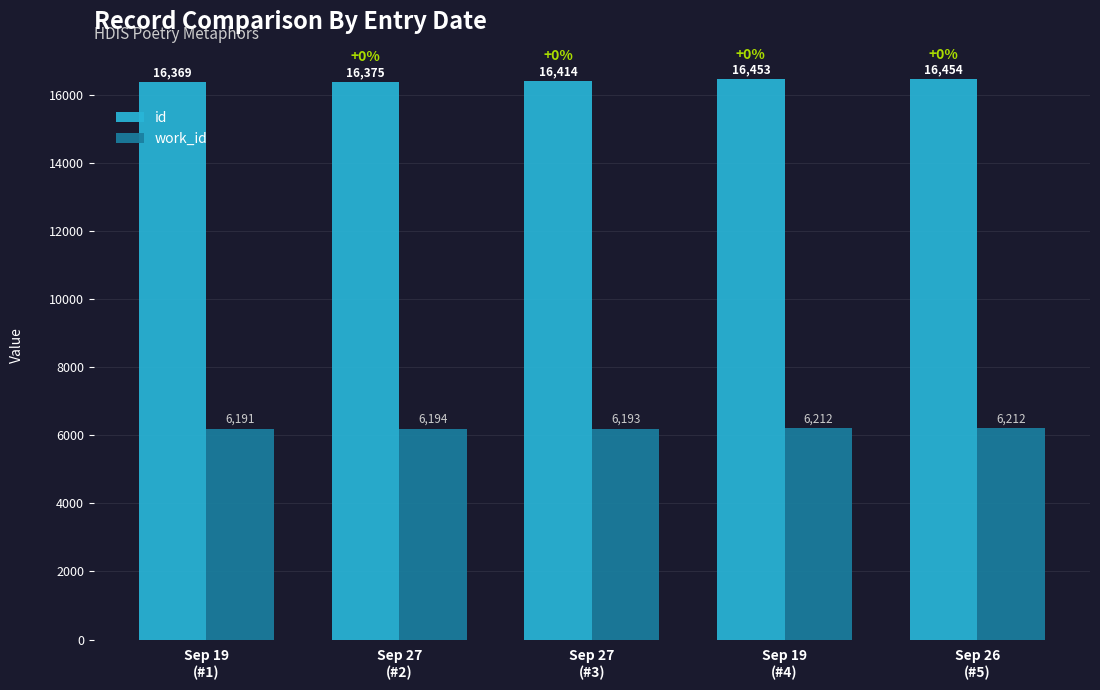

How many bars are there in each group?

2